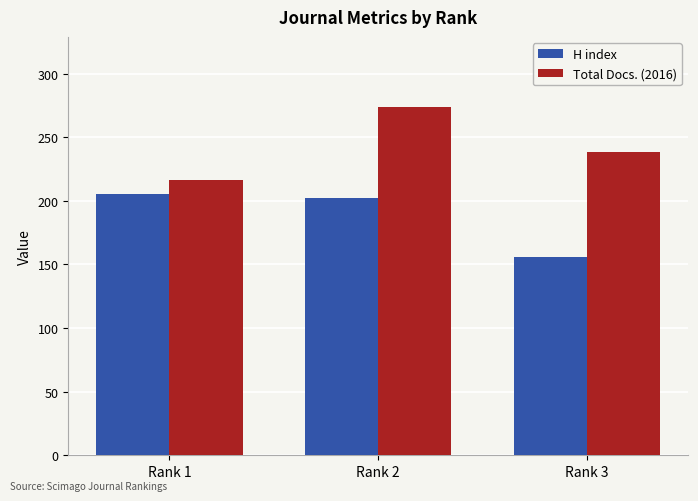

What is the maximum value for Total Docs. (2016)?

274